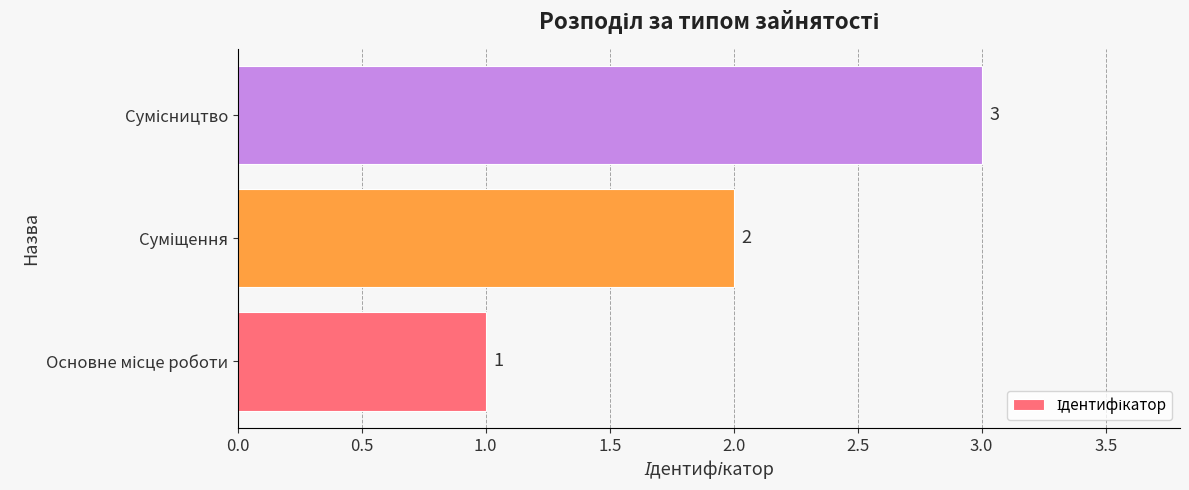

How many values are between 1 and 3?

3